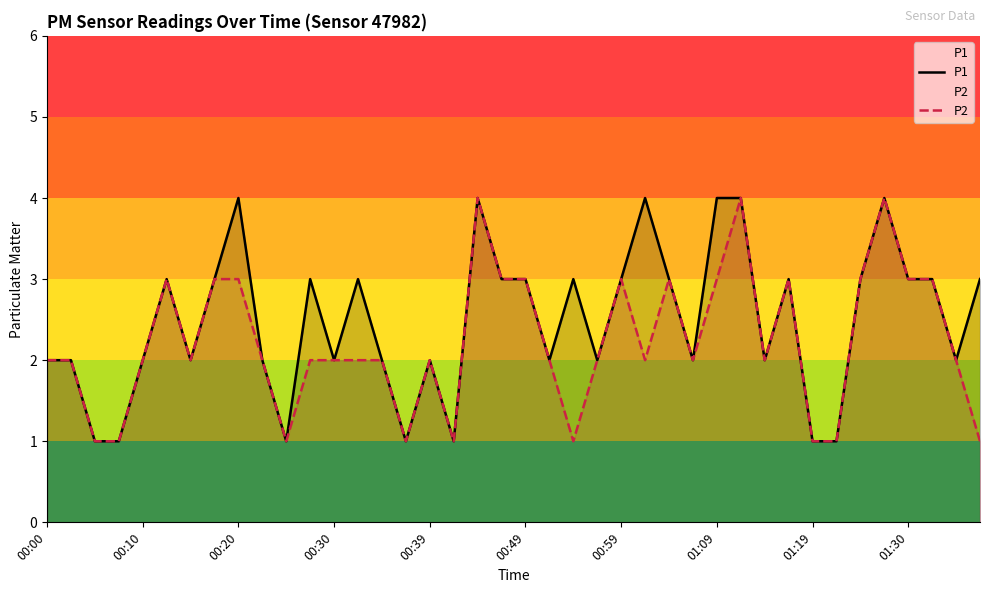

What is the value of the P2 point at the 34th from the left?

1